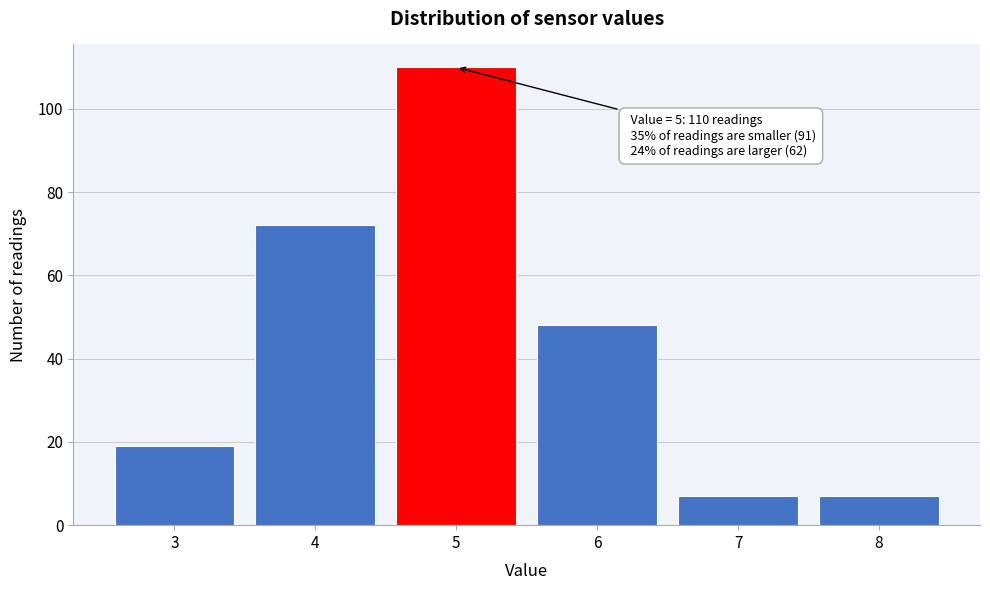

Which range on the x-axis has the tallest bar?

4.5 to 5.5